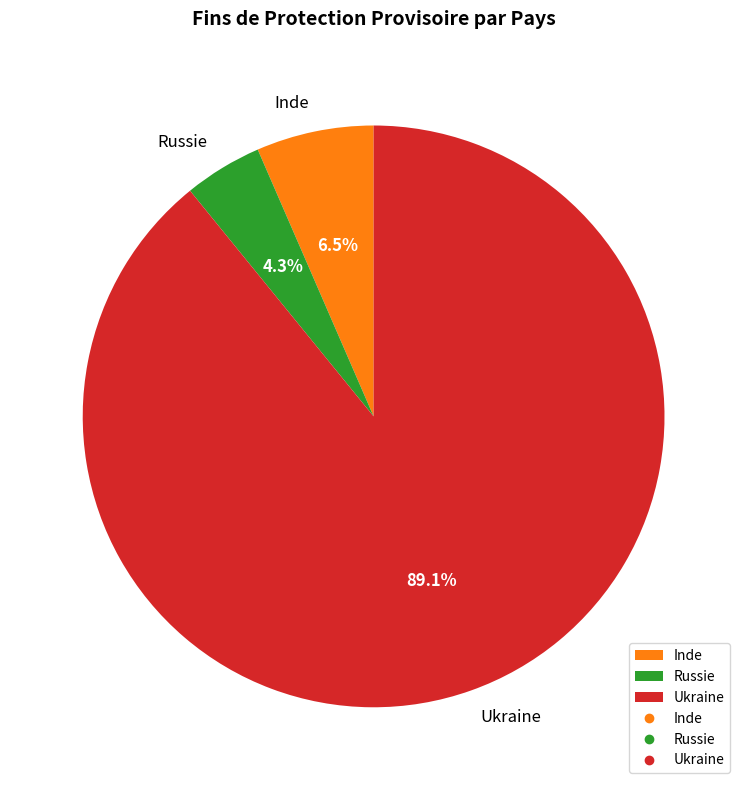

Is there any slice that represents more than half of the pie?

Yes